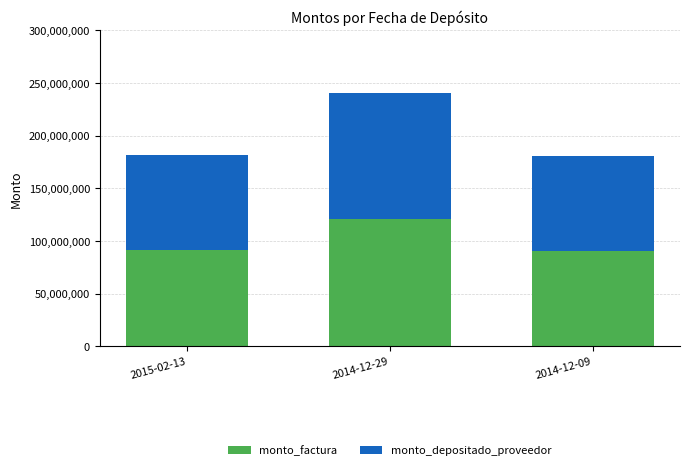

What is the maximum value for monto_factura?

120445178